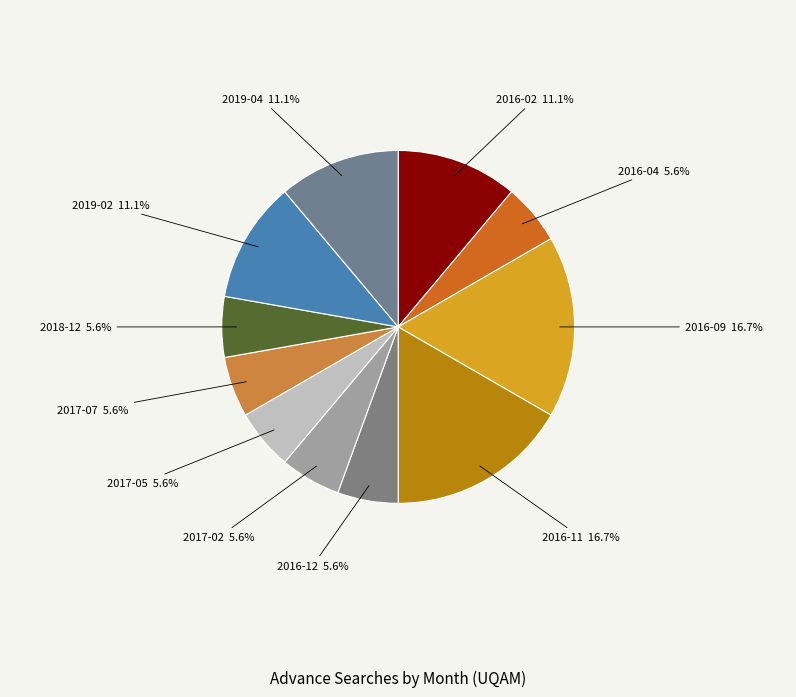

True or false: 2016-04 accounts for 6% of the total.

True